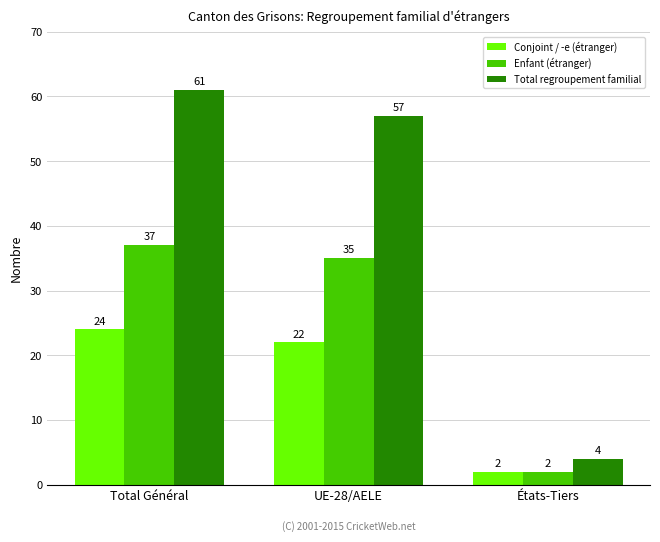

At which category is the sum across all series the highest?

Total Général